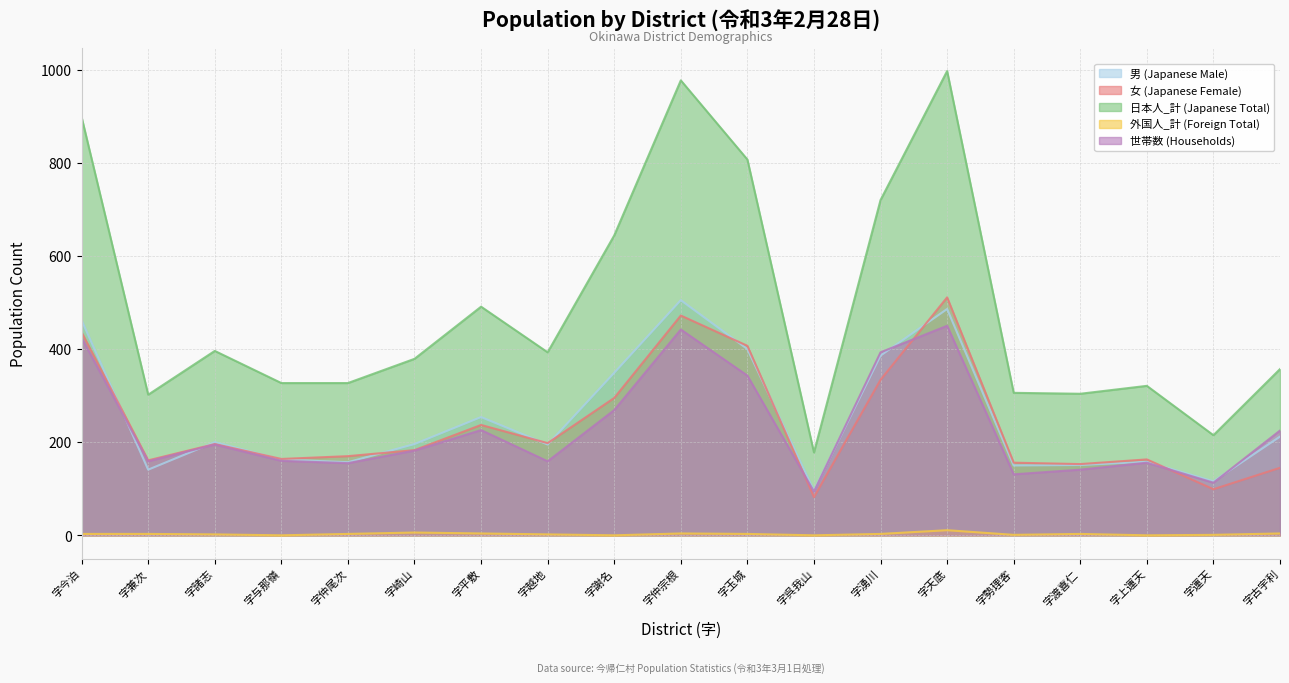

Is it true that 女 (Japanese Female) equals 103 at 字湧川?

False